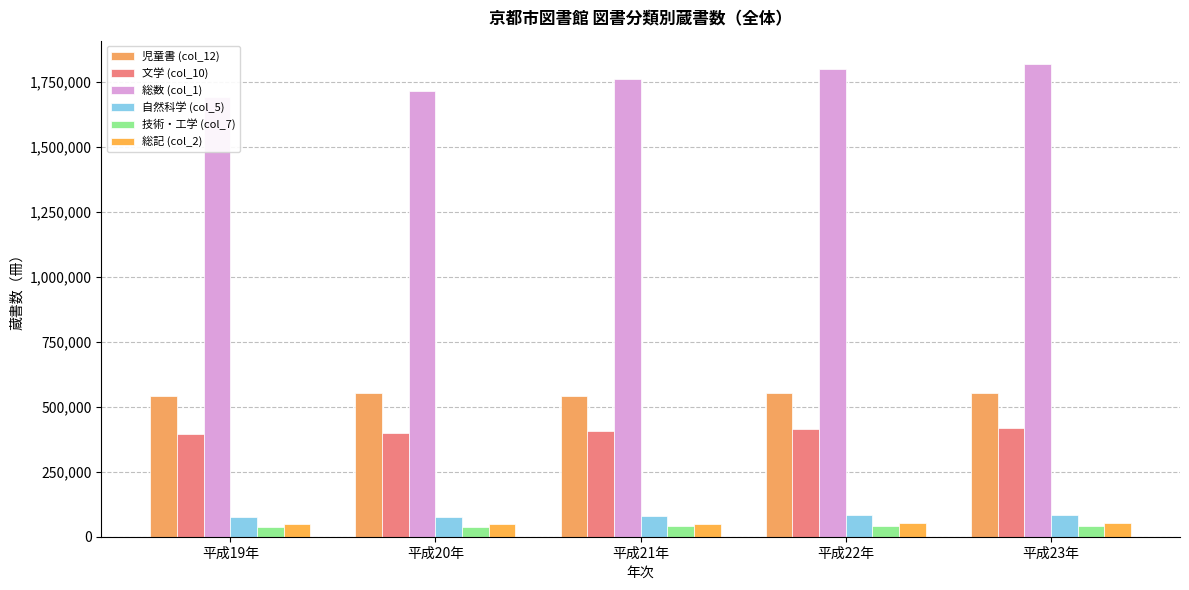

Which series changed the most between 平成21年 and 平成22年?

総数 (col_1)